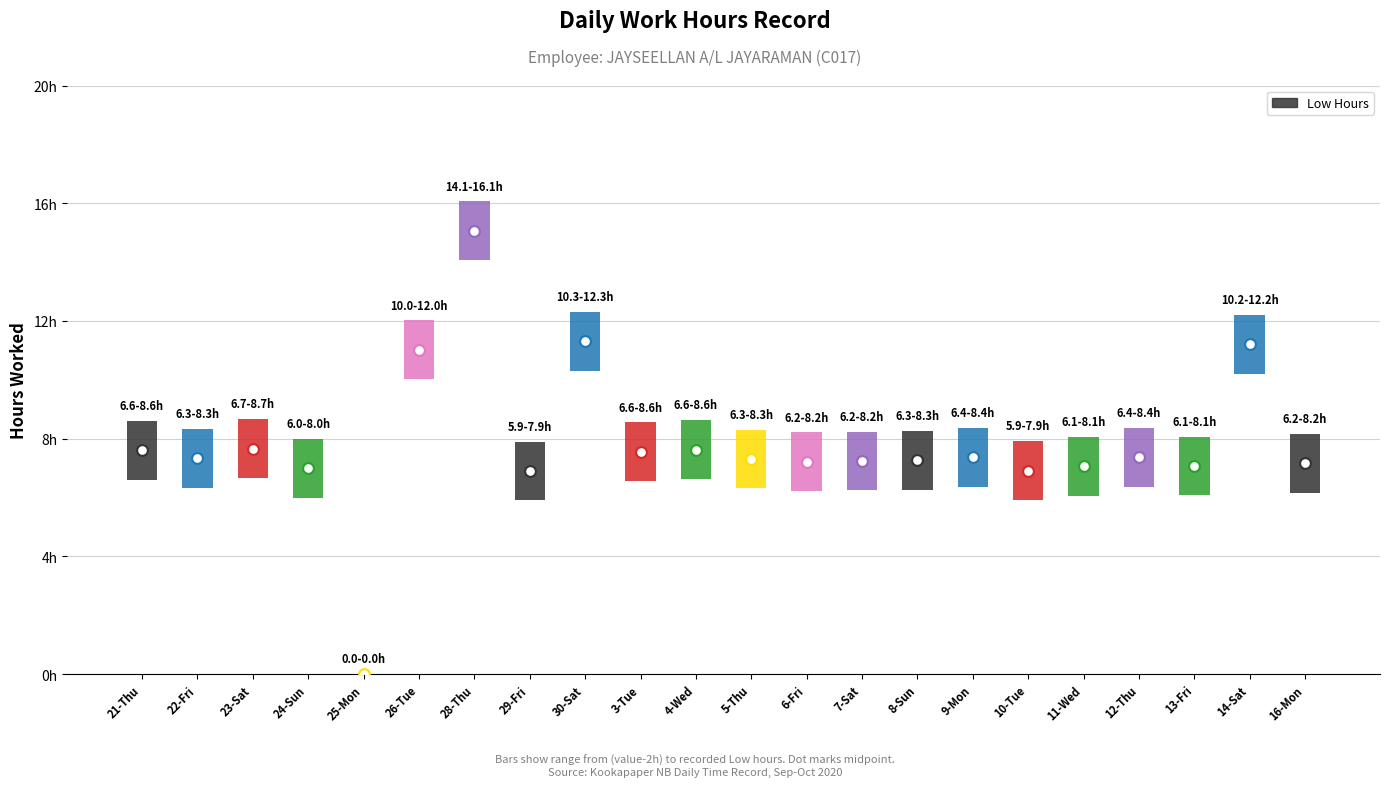

Approximately how many times larger is the value at 4-Wed compared to 12-Thu?

1.0